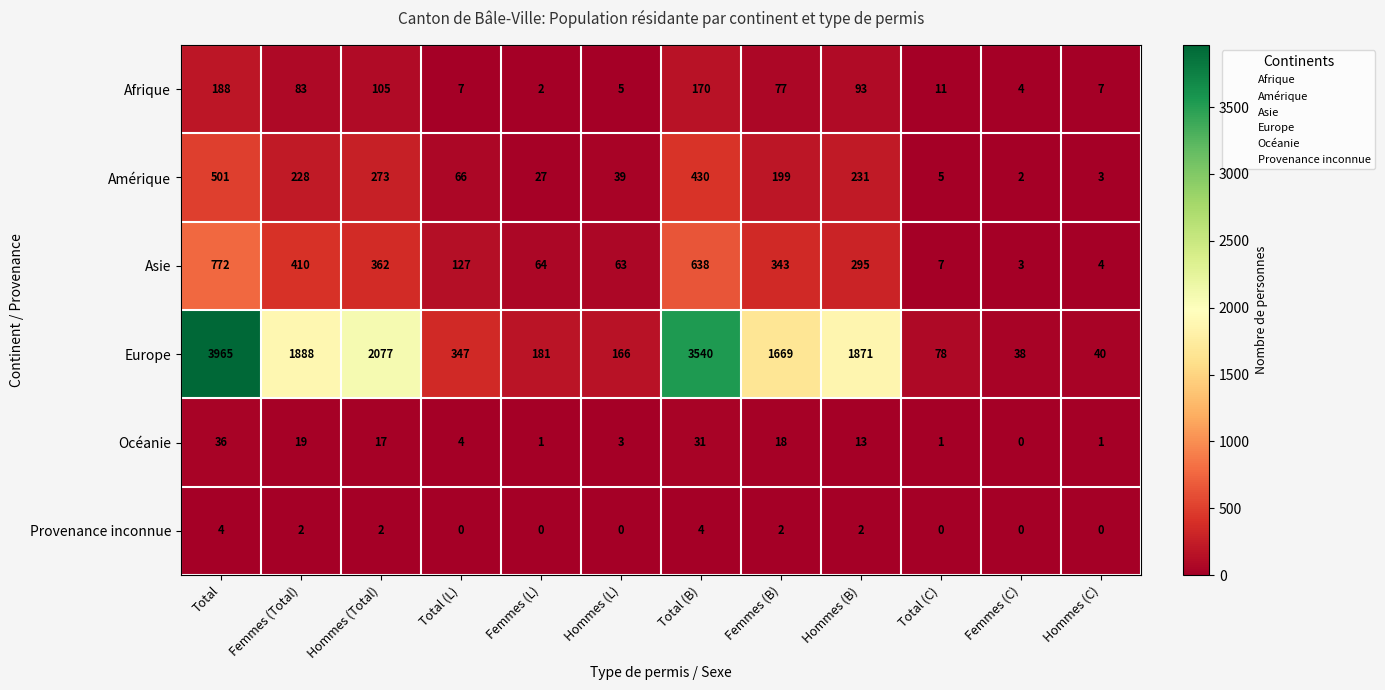

What is the total value across all series at Femmes (B)?

2308